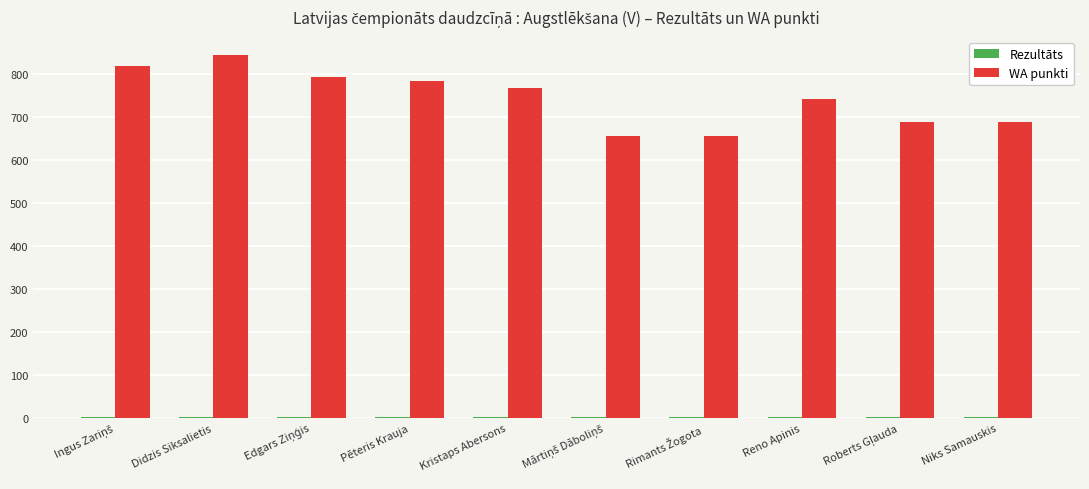

Is it true that WA punkti equals 210.6 at Kristaps Abersons?

False